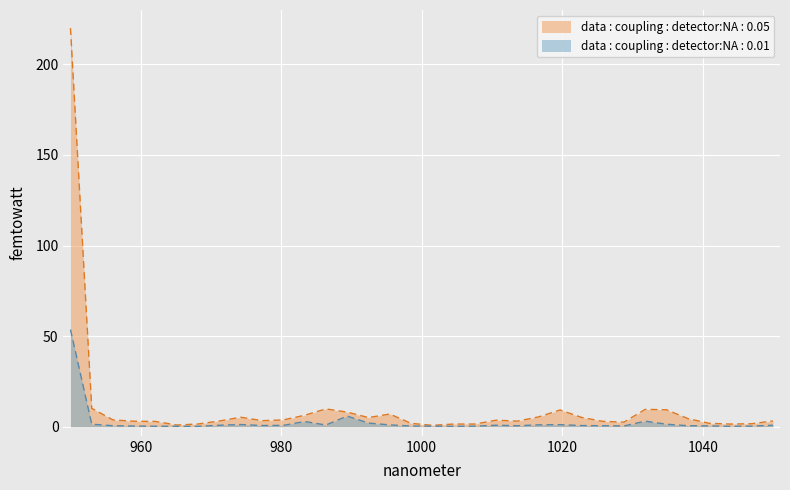

The data : coupling : detector:NA : 0.05 series shows 3.2 at 34. True or false?

True